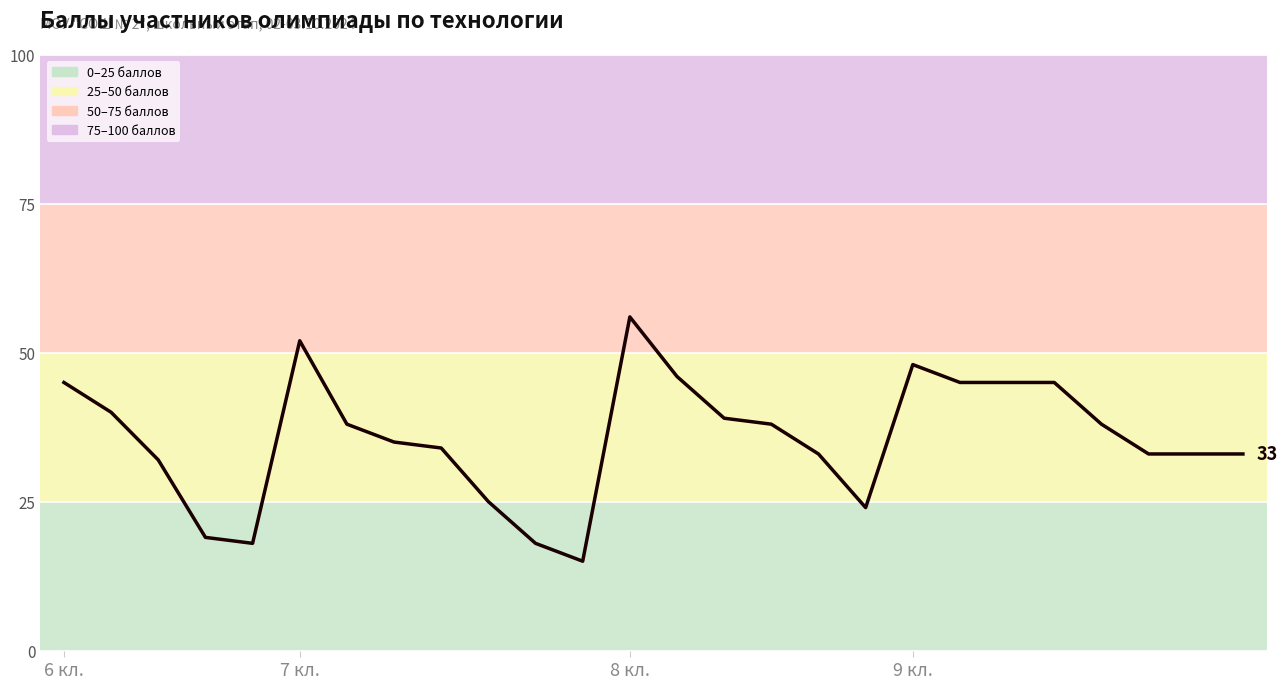

Count the number of categories in the chart.

26